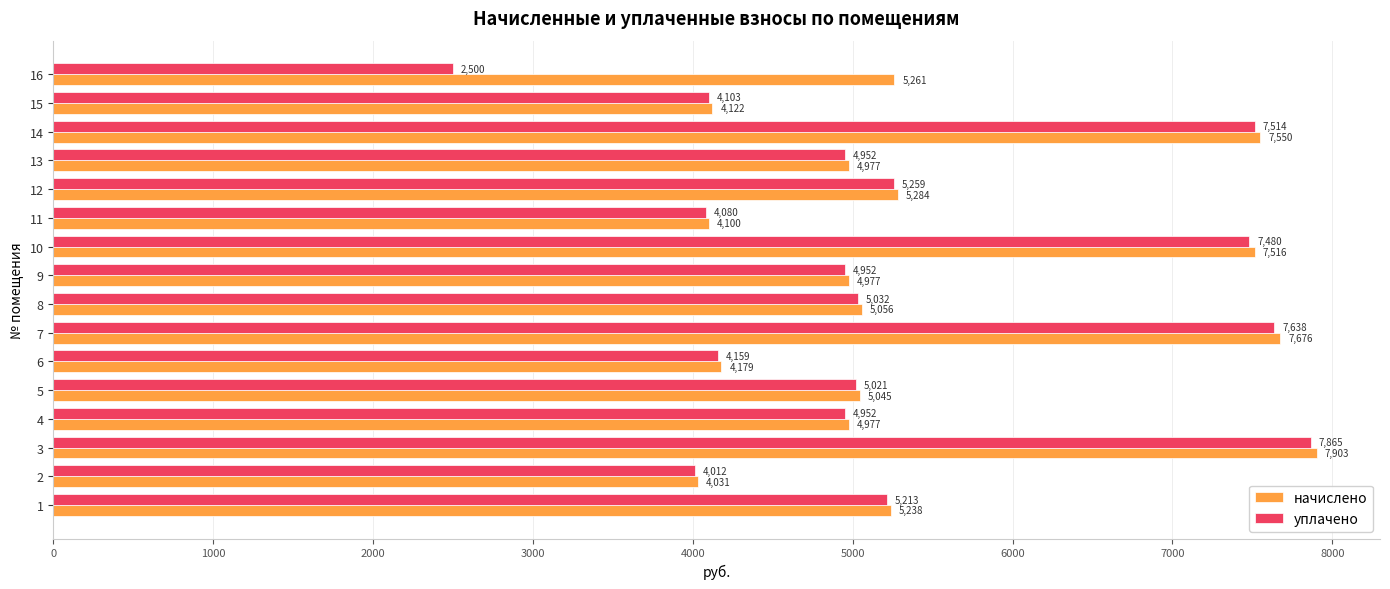

The value of уплачено at 11 is 6304.9. True or false?

False